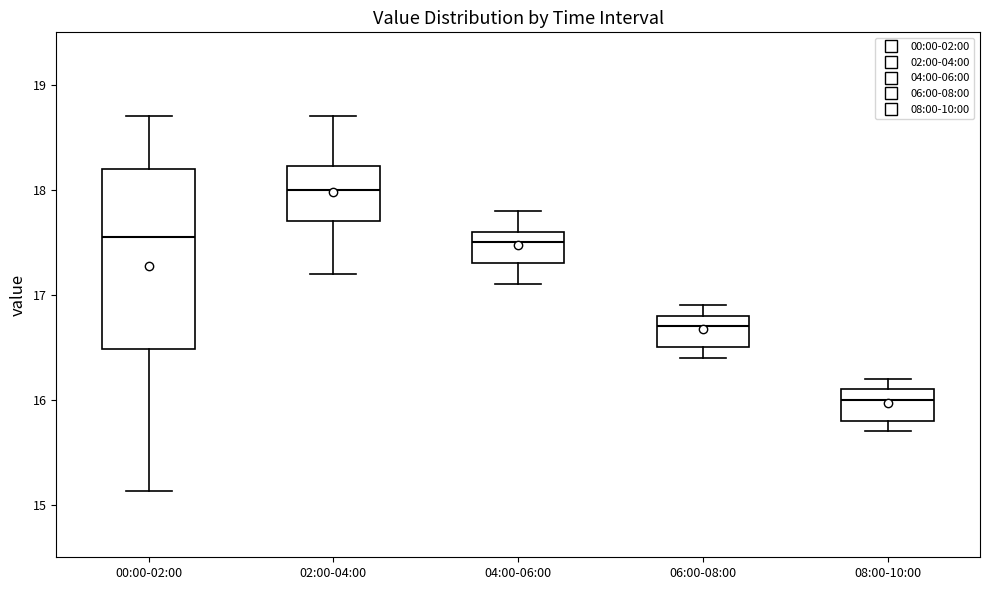

Where is the lower edge of the box for 08:00-10:00 on the y-axis? The values are not printed on the chart, so give them approximately, as read against the axis.

15.8